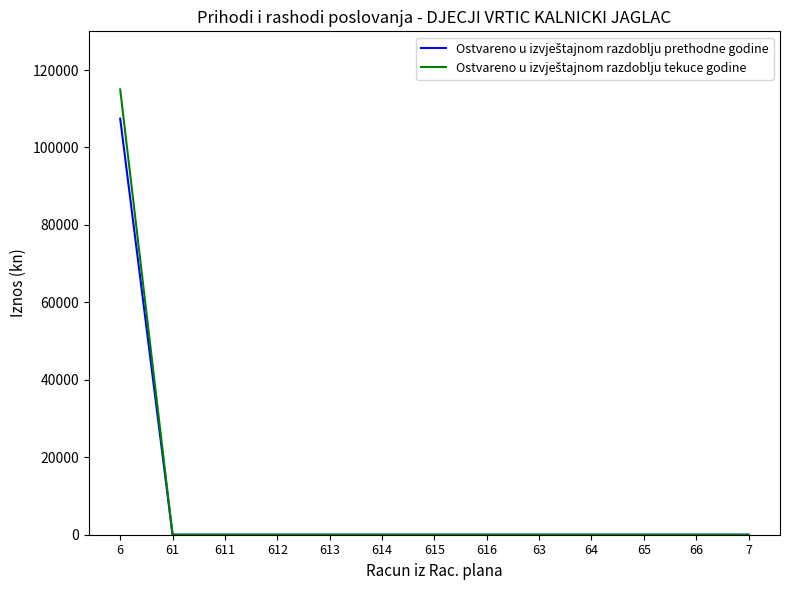

At which category is the sum across all series the highest?

6